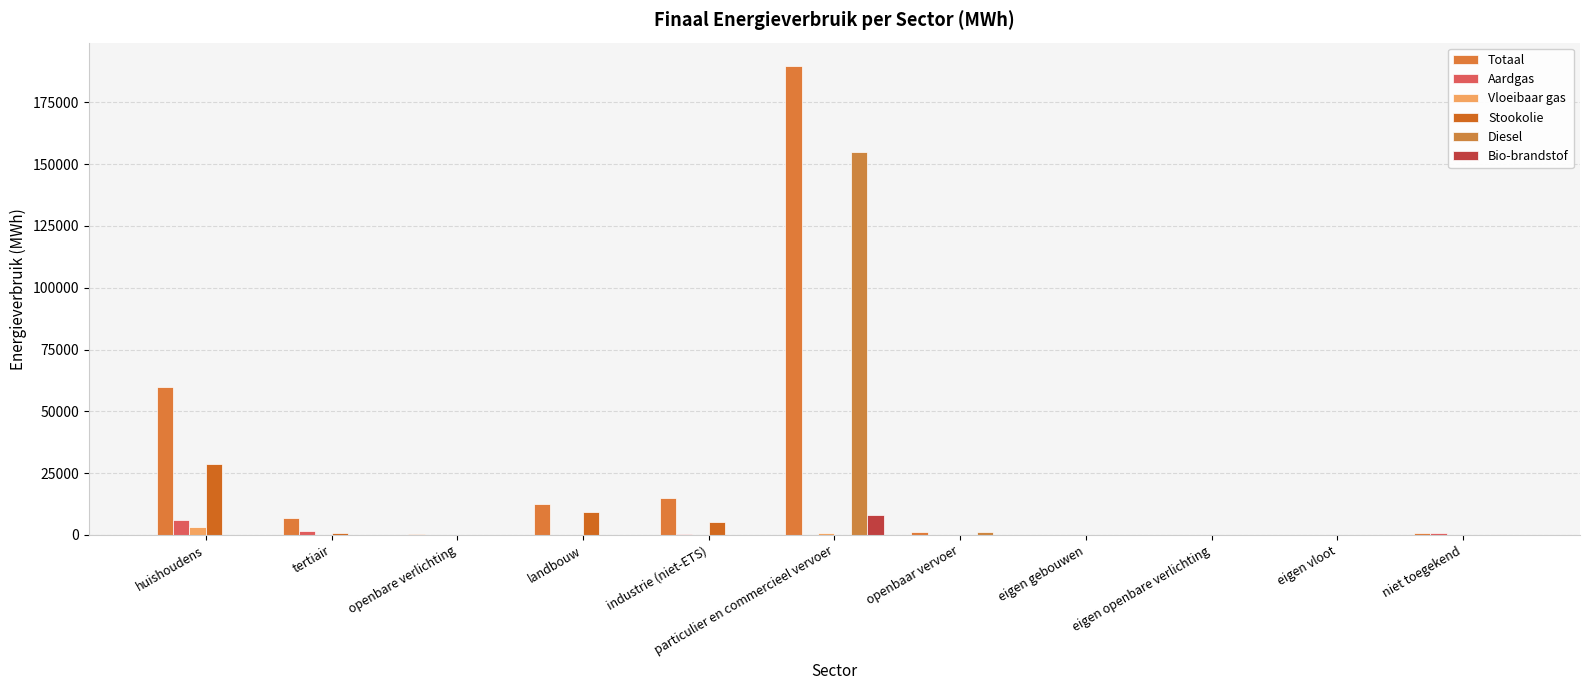

How many distinct data groups are displayed?

6